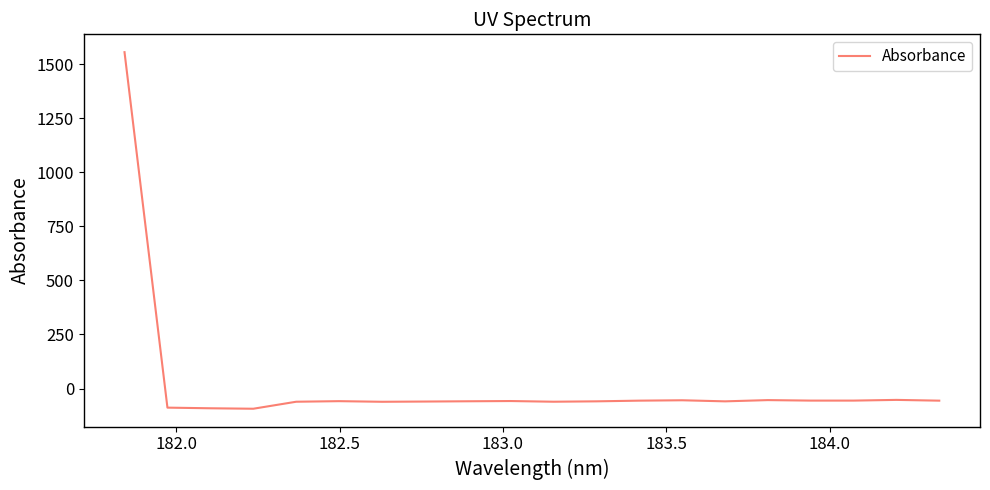

What is the smallest value displayed?

-93.5